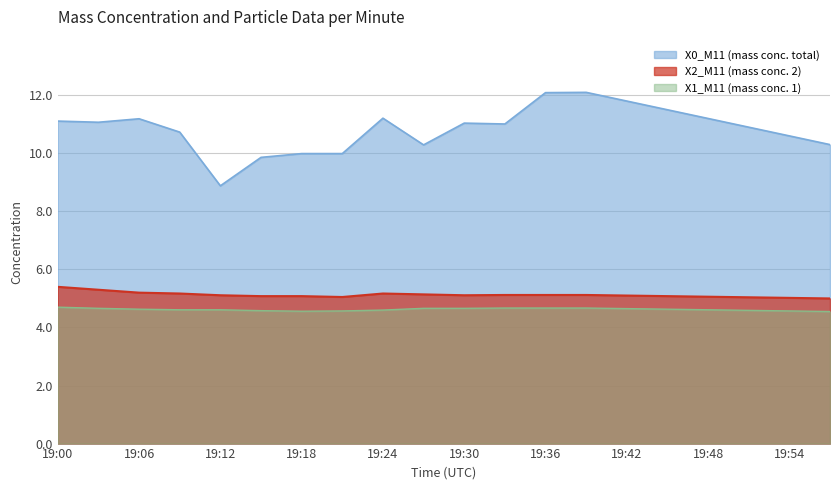

Where is the first local minimum for X0_M11 (mass conc. total)?

19:03